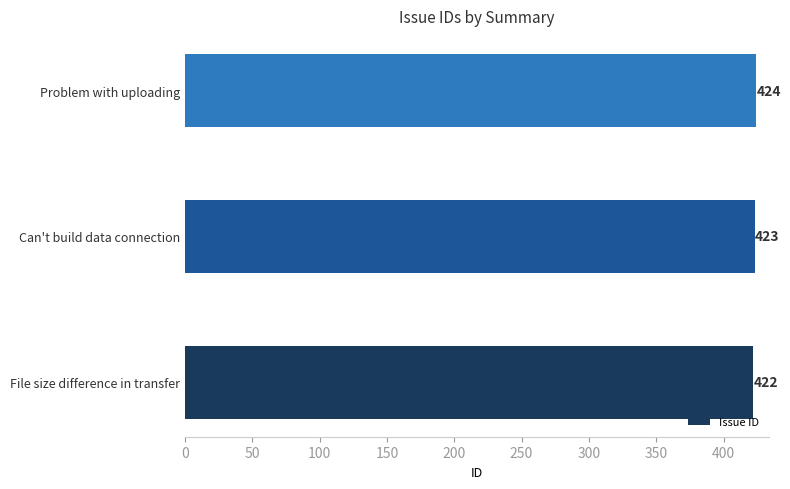

How many data points does each series have?

3